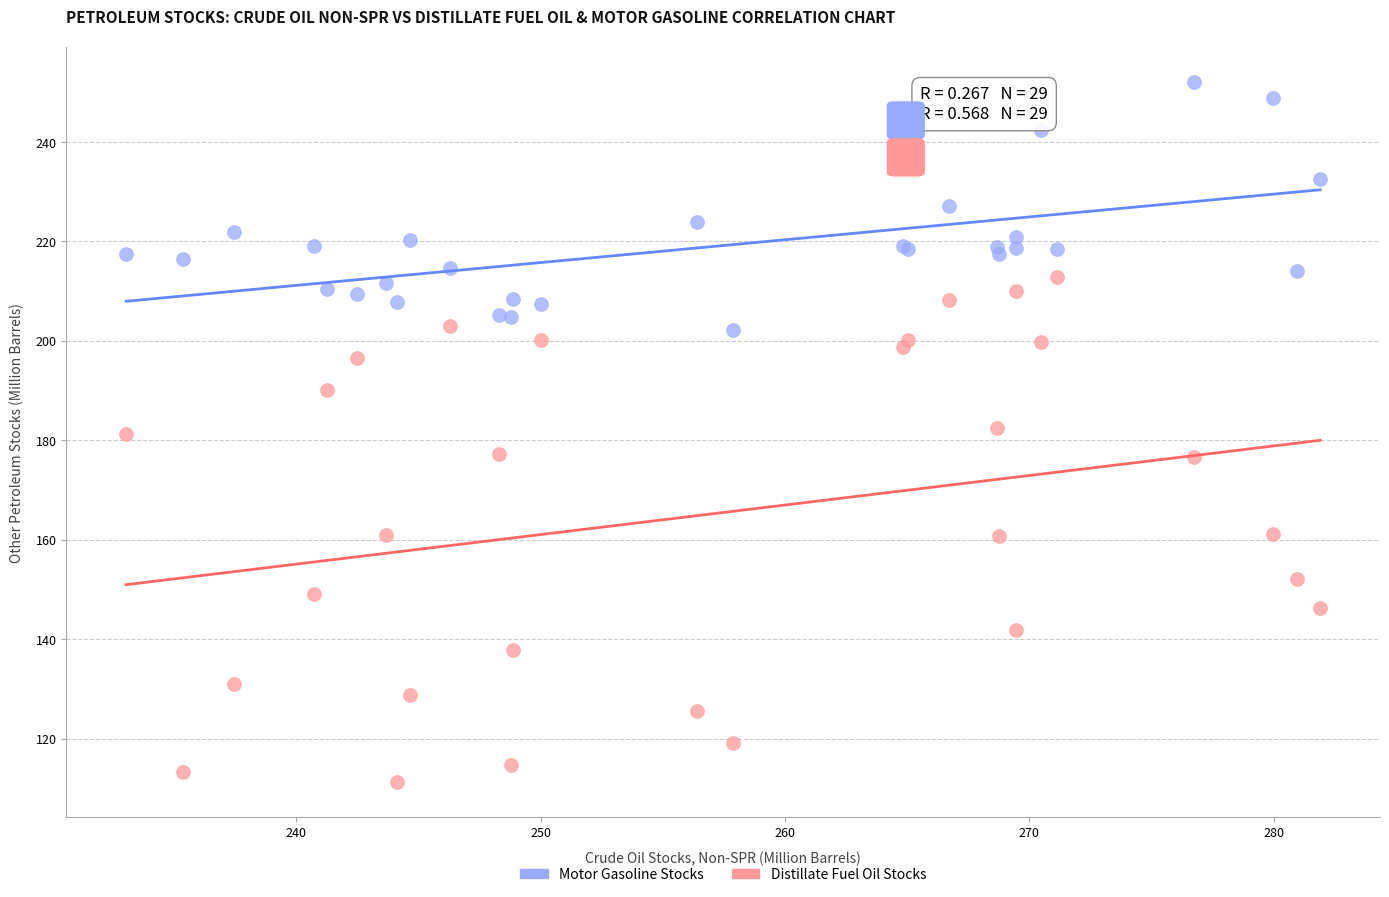

What are all the series names shown in the legend?

Motor Gasoline Stocks, Distillate Fuel Oil Stocks